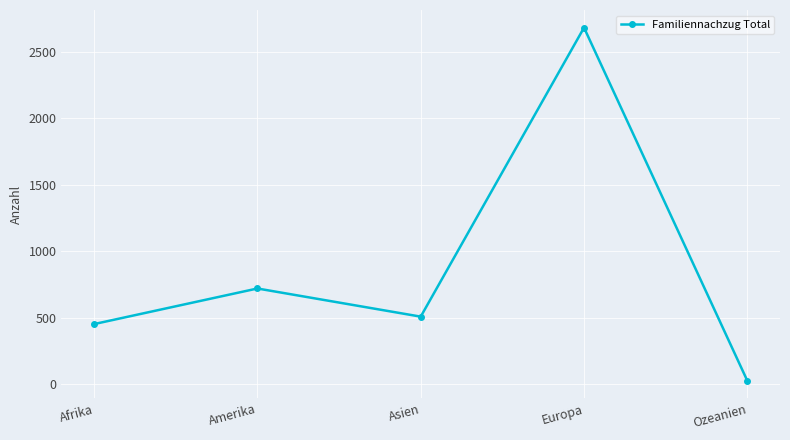

At which category does the data reach its first local valley?

Asien